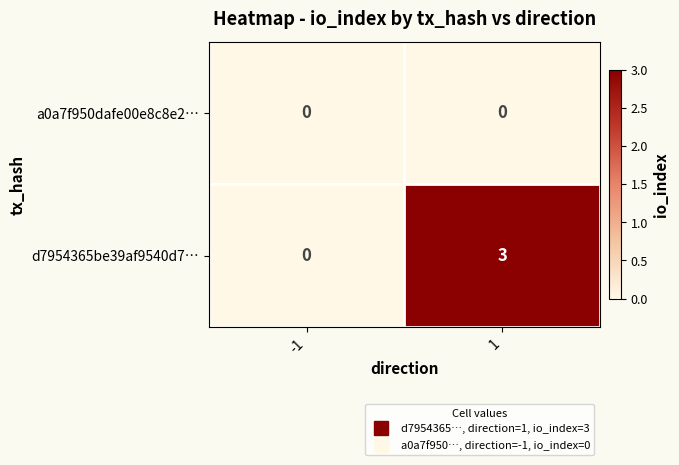

How many distinct data groups are displayed?

2